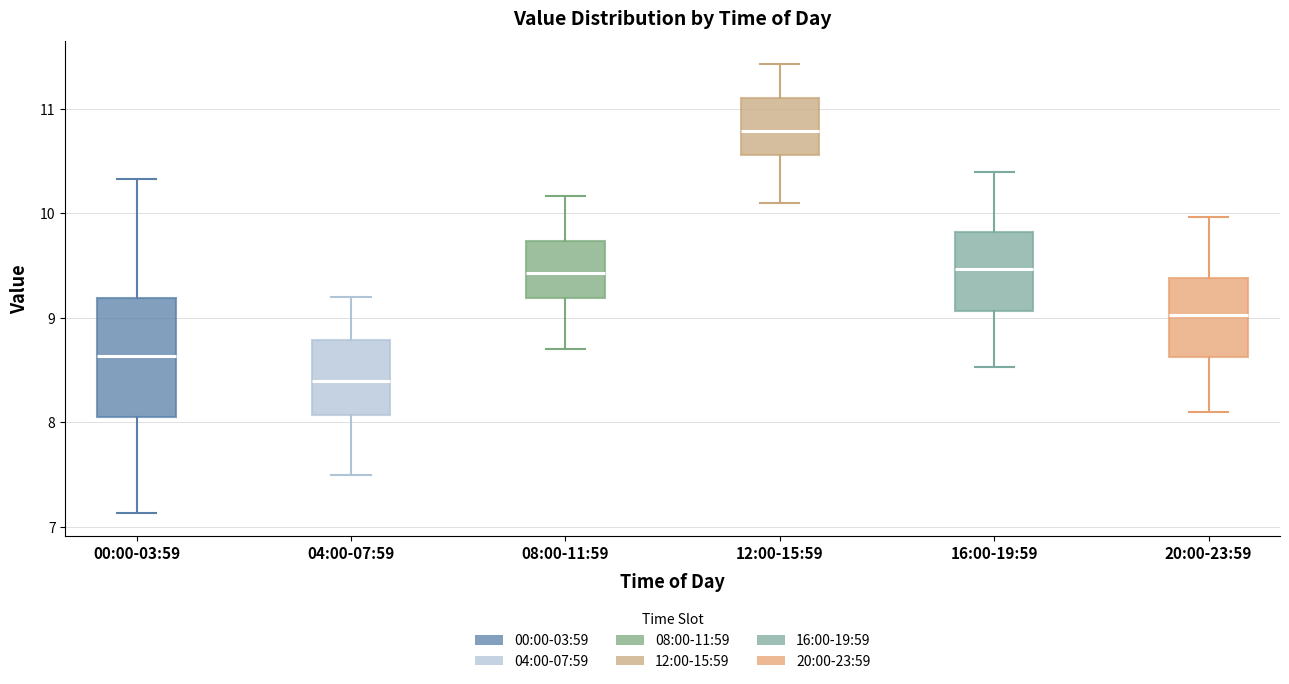

Where is the upper edge of the box for 04:00-07:59 on the y-axis? The values are not printed on the chart, so give them approximately, as read against the axis.

8.8